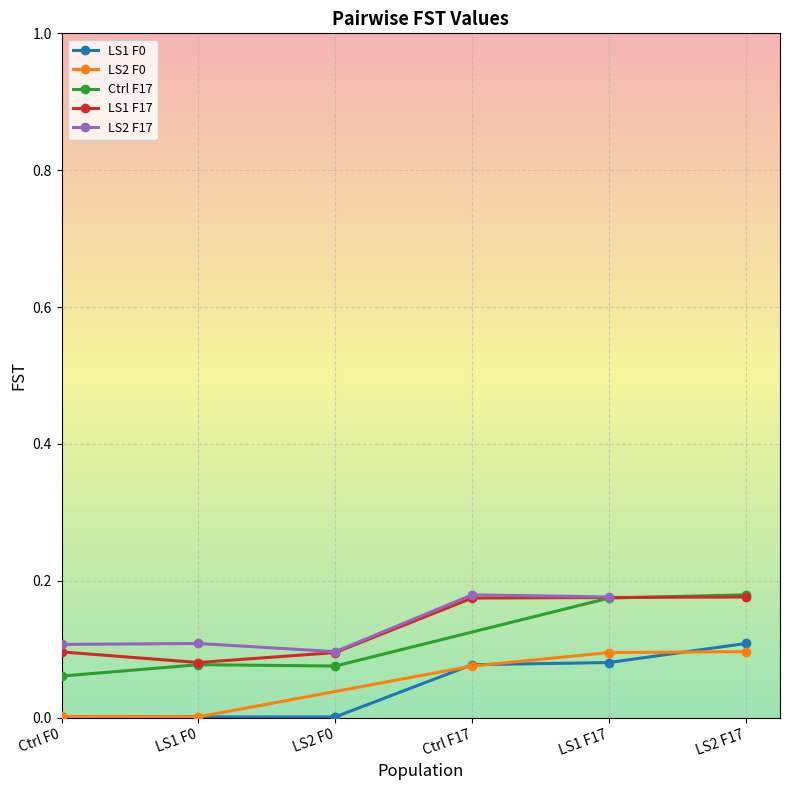

True or false: LS2 F0 has more than 1 points higher than both neighbors.

False